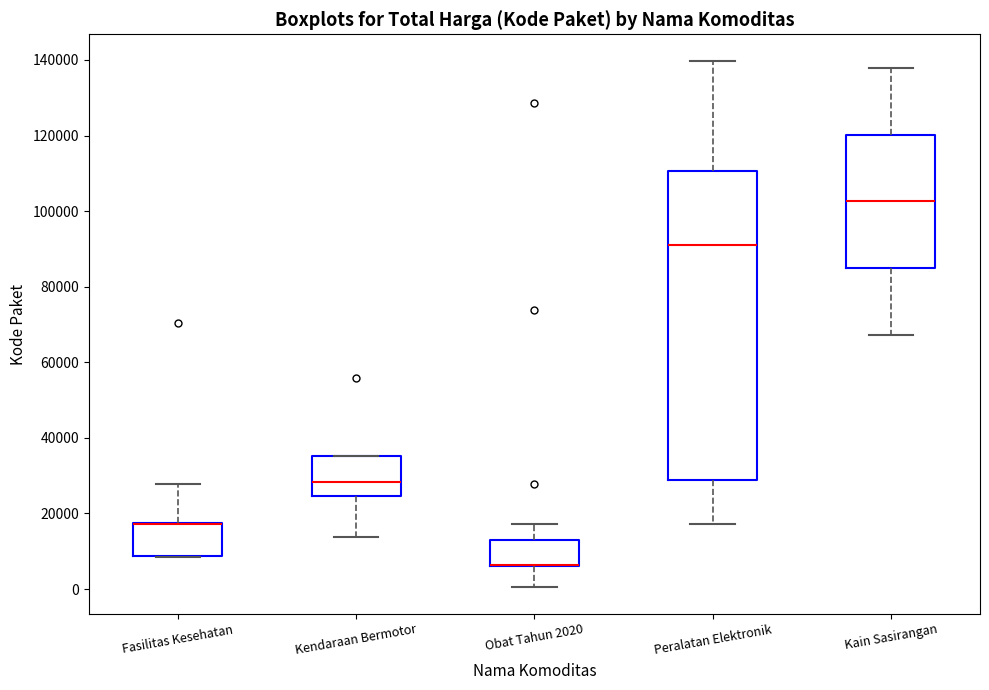

Which box is the tallest, from its lower edge to its upper edge?

Peralatan Elektronik